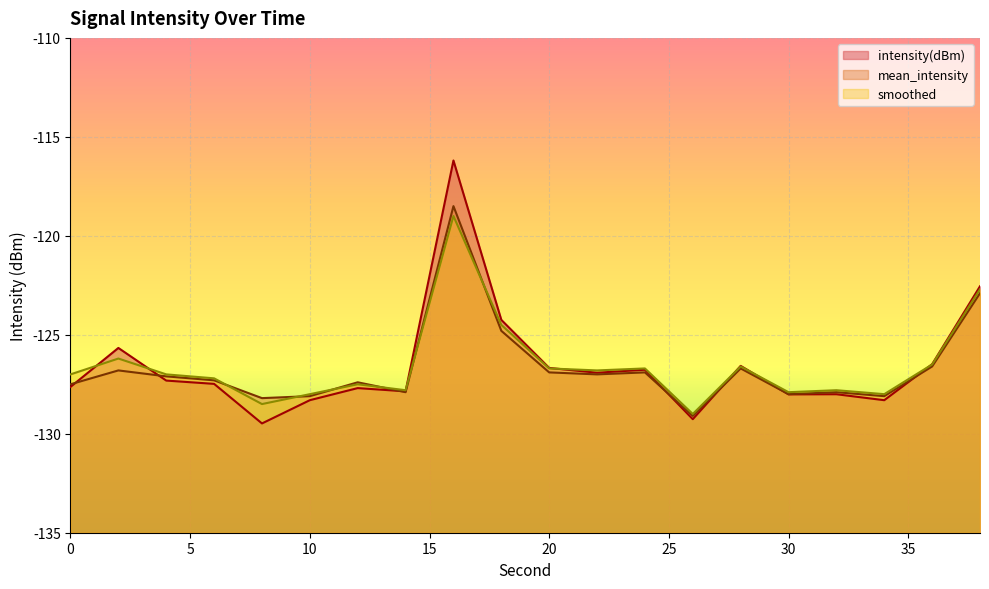

What is the average value of the intensity(dBm) series?

-126.6